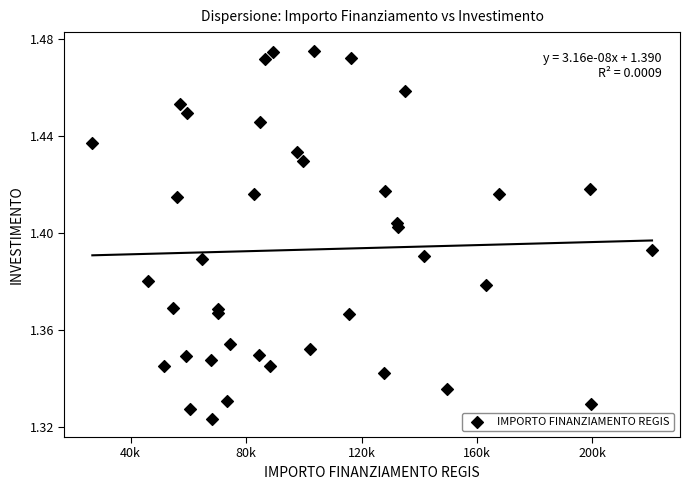

What is the range of X values (max minus min)?

193933.1